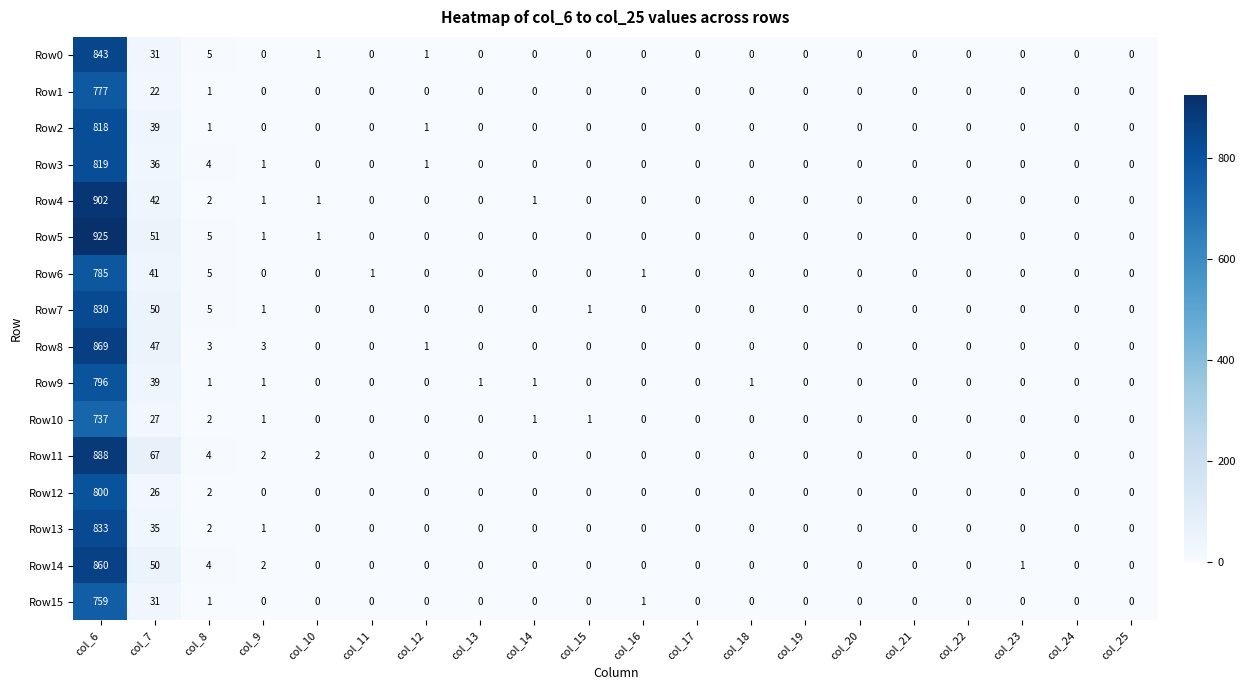

What is the sum of all Row8 values?

923